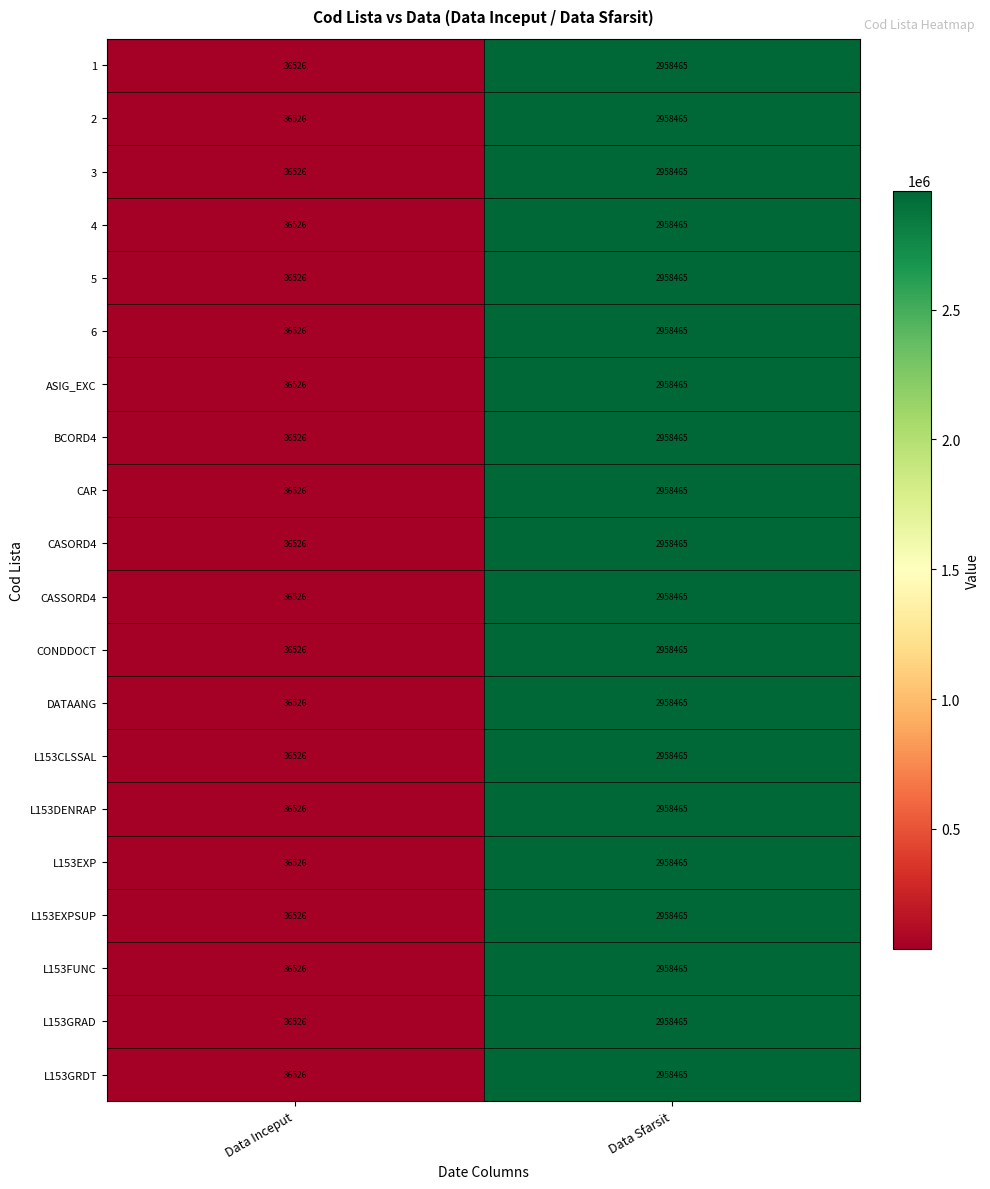

Count the number of categories in the chart.

2